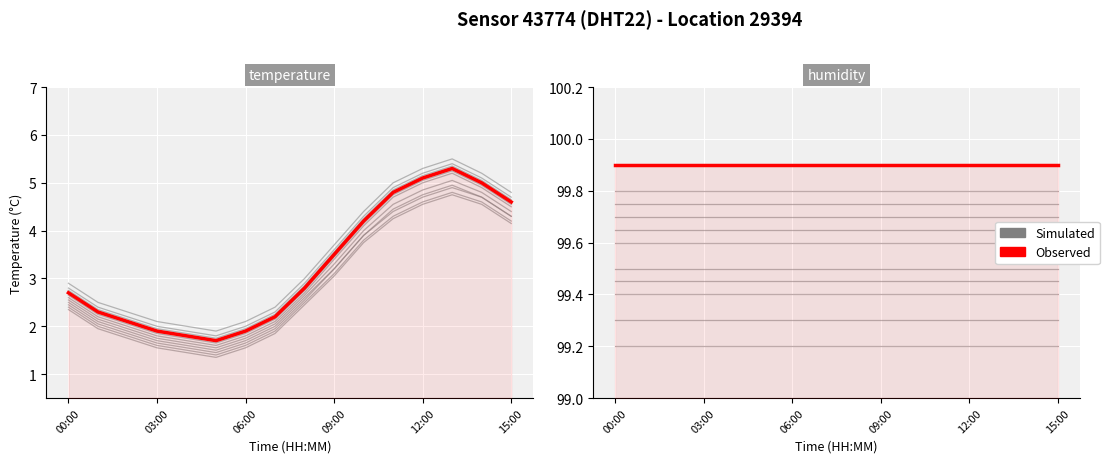

Which series has the largest total across all categories?

Observed